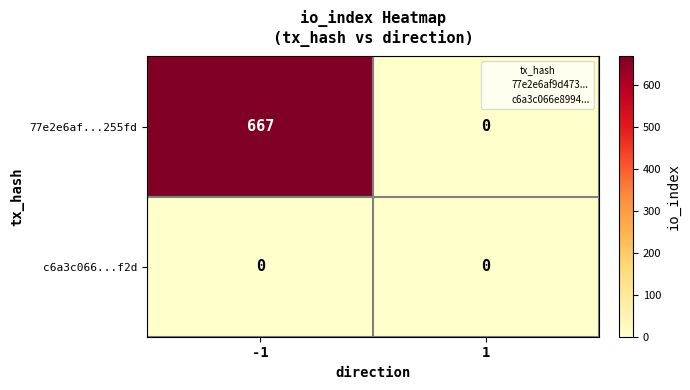

Which label corresponds to the largest value in the chart?

-1